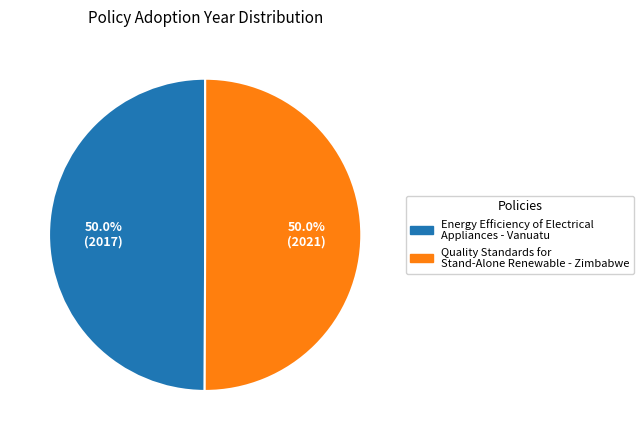

What is the ratio of the value at Quality Standards for Stand-Alone Renewable - Zimbabwe to the value at Energy Efficiency of Electrical Appliances - Vanuatu?

1.0